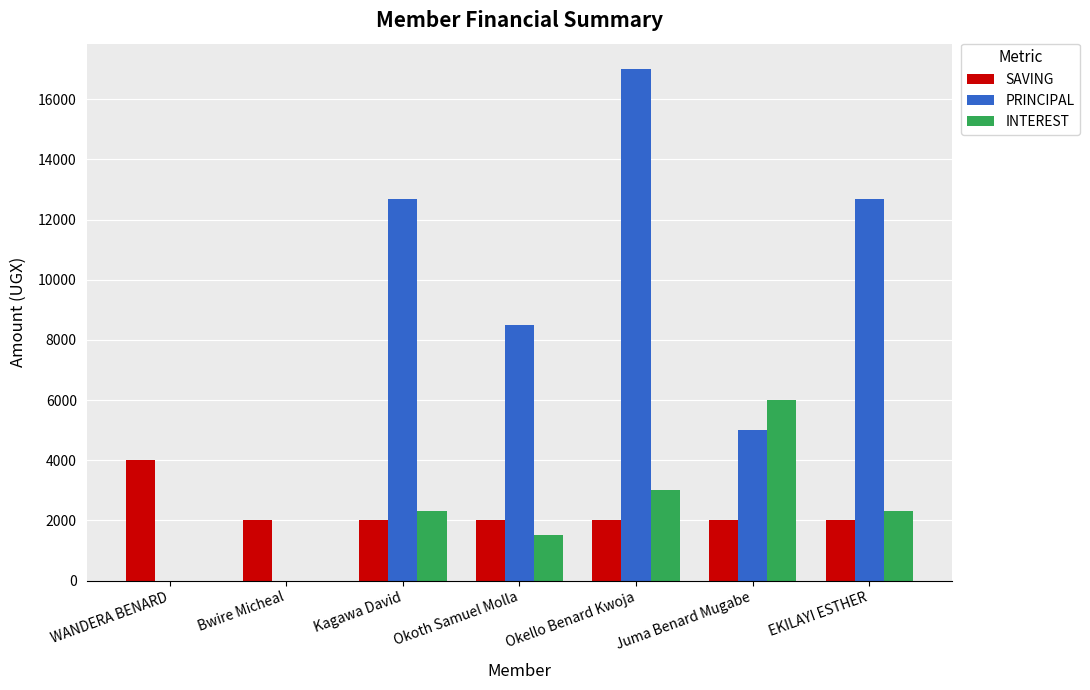

Which label corresponds to the largest value in the chart?

Okello Benard Kwoja